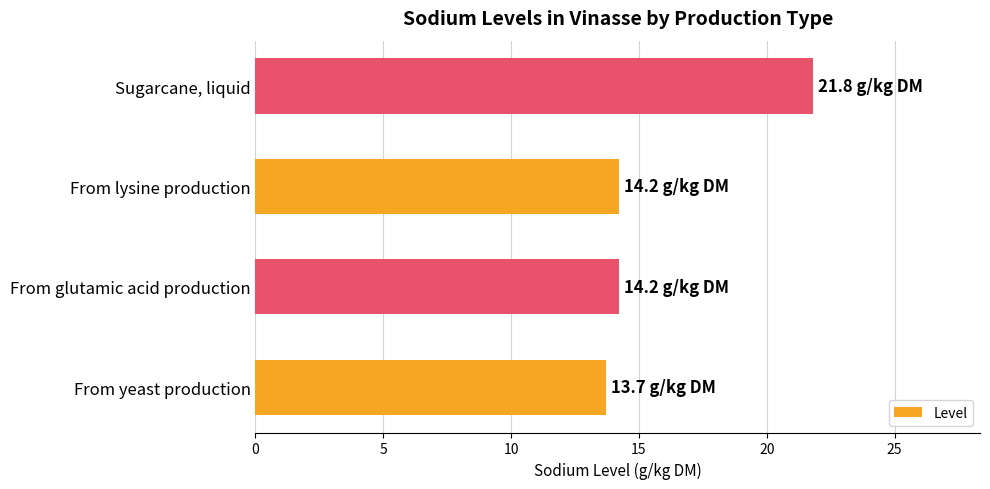

What is the approximate value at From yeast production?

13.7